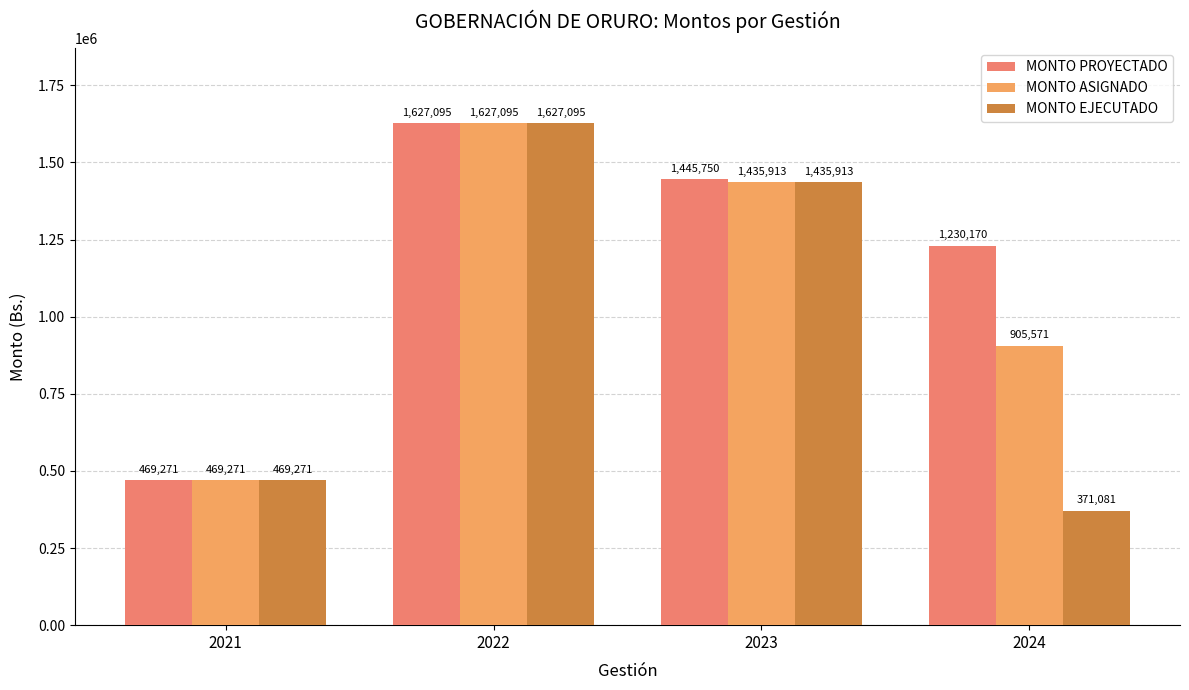

Is it true that MONTO ASIGNADO equals 905570.6 at 2024?

True